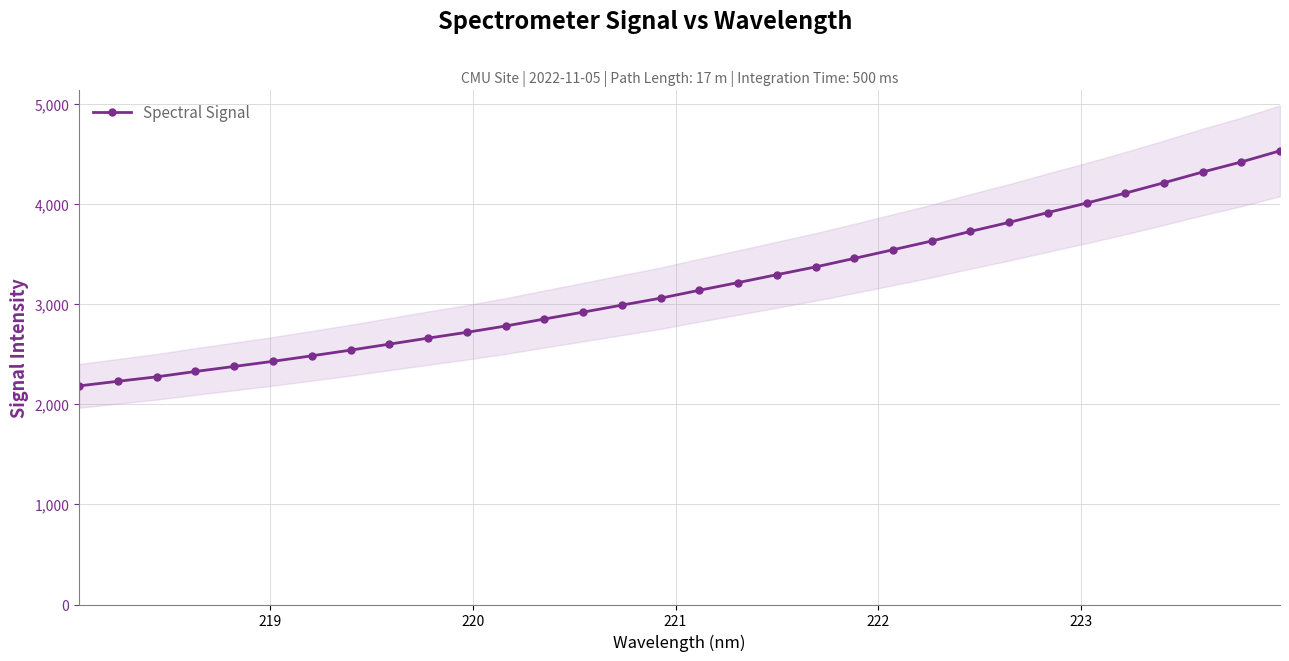

What is the value of the Spectral Signal point at the 24th from the left?

3729.2